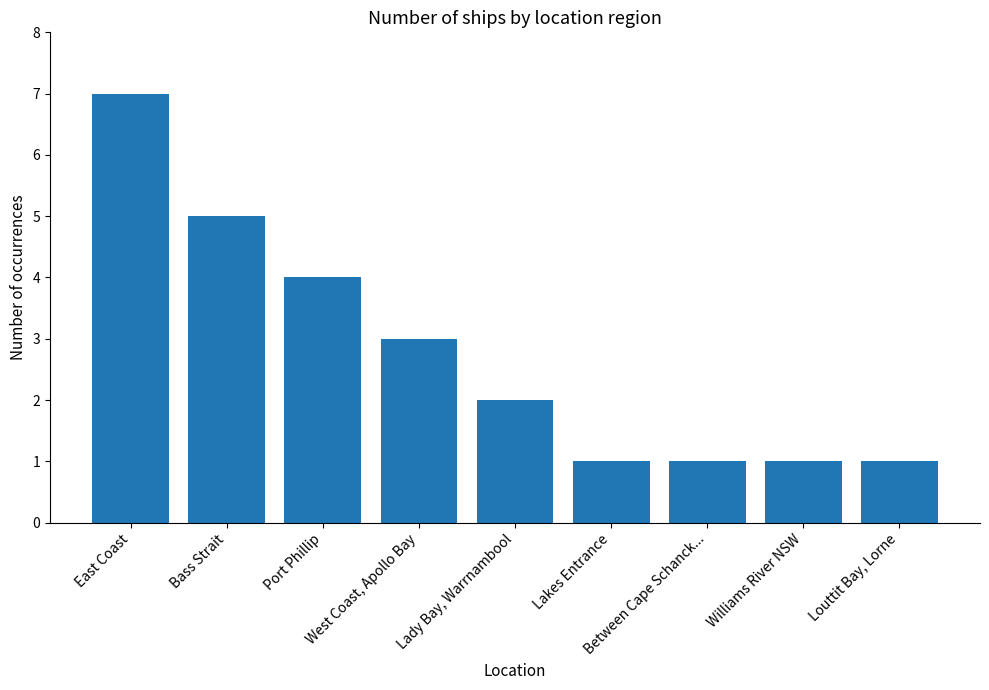

What is the difference between the maximum and minimum values?

6